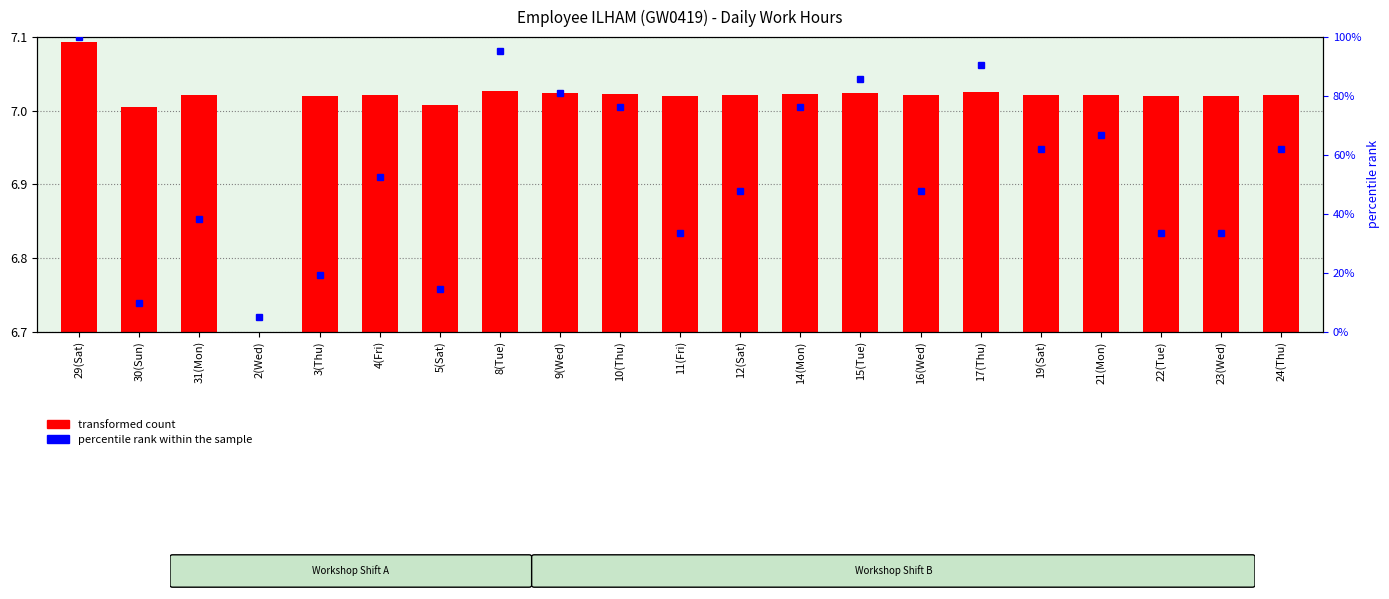

Count the number of categories in the chart.

21